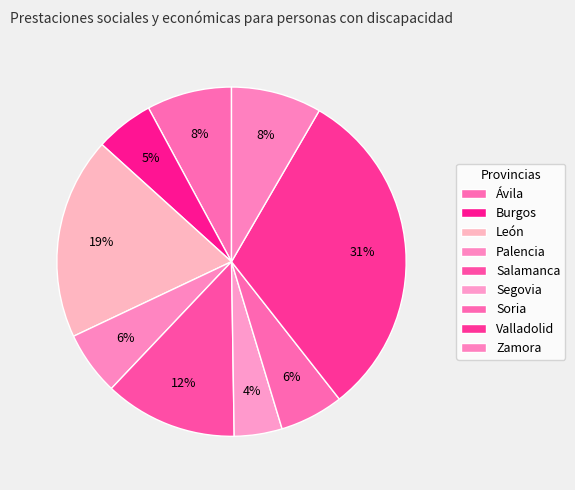

Count the number of slices in the pie.

9